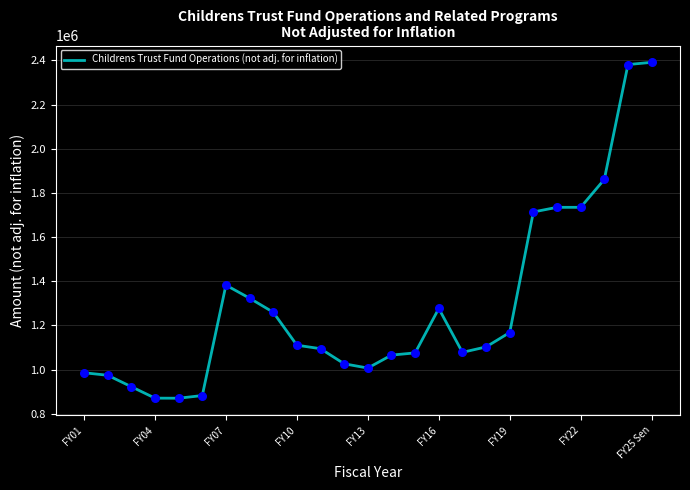

What is the minimum value shown in the chart?

870198